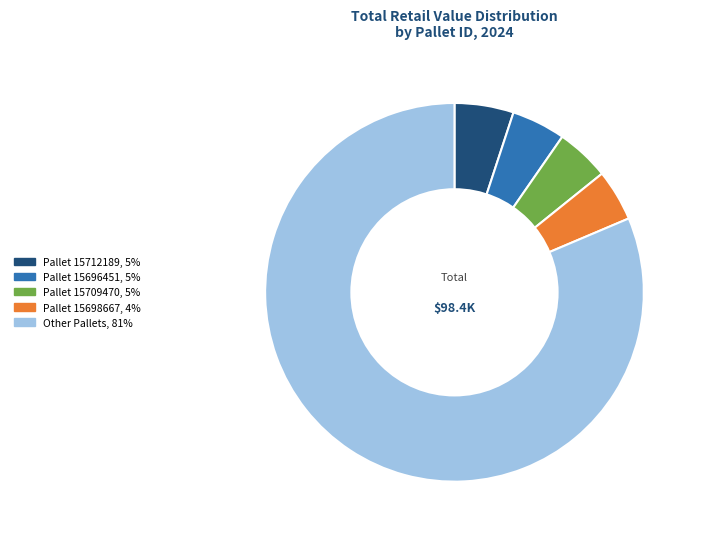

Is there any slice that represents more than half of the pie?

Yes